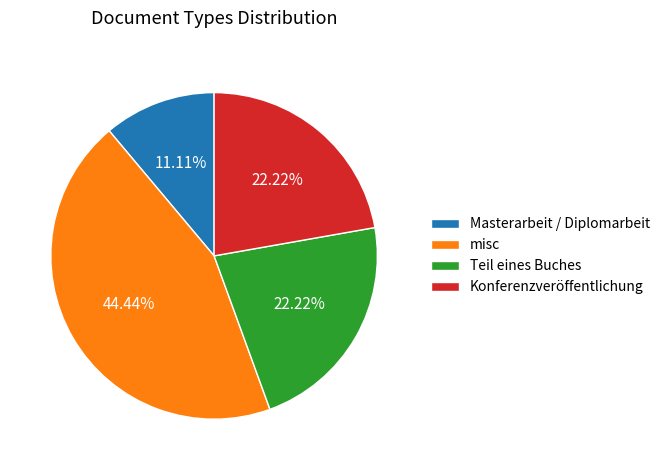

Count the number of slices in the pie.

4